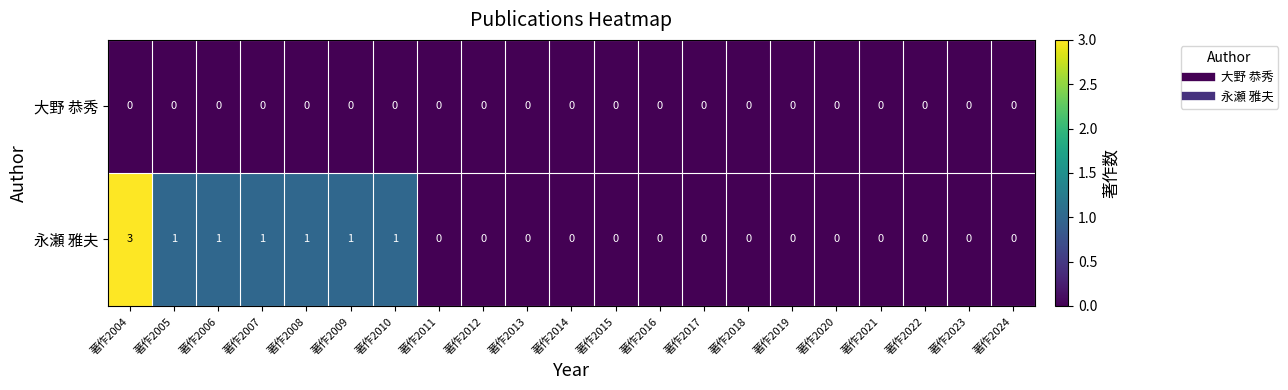

At which category is the sum across all series the highest?

著作2004